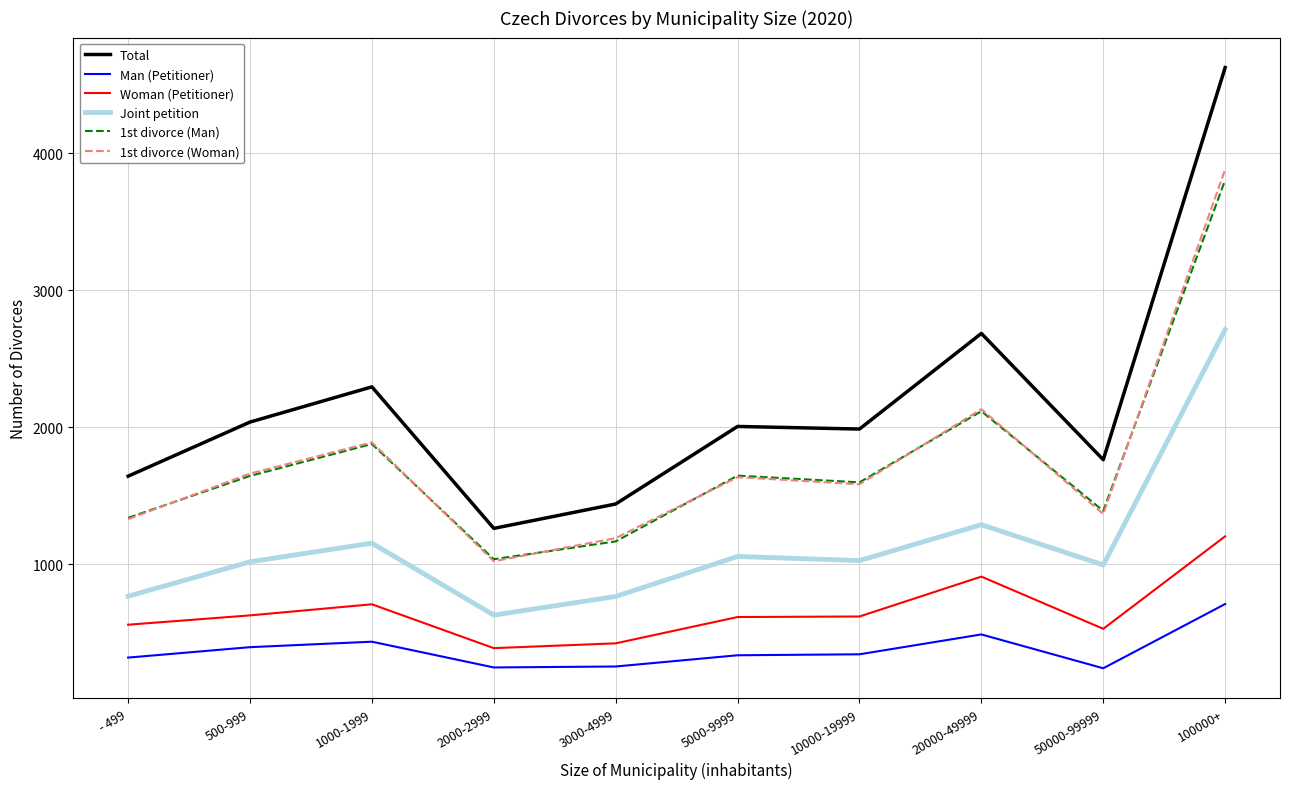

In 1st divorce (Woman), how many points are higher than both neighbors (excluding endpoints)?

3